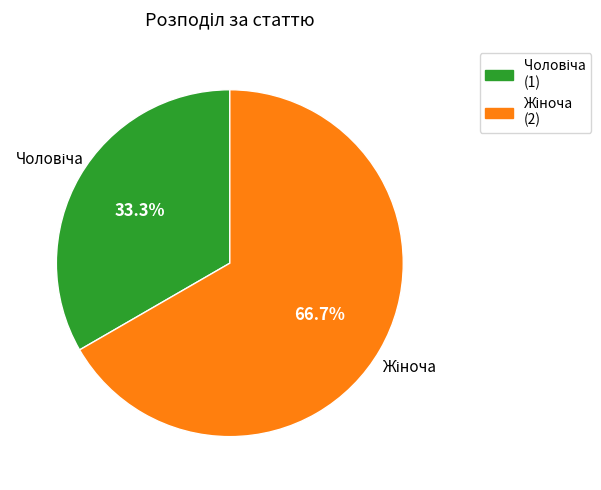

Is there a majority slice in this chart?

Yes